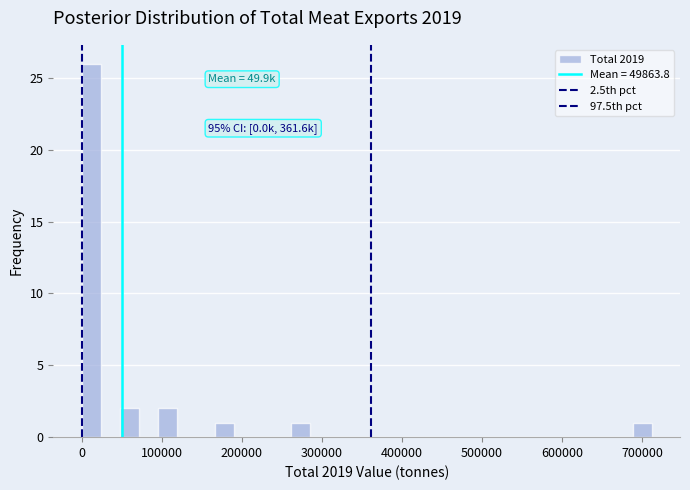

Read against the x-axis, roughly where is the centre of the tallest bar?

10000